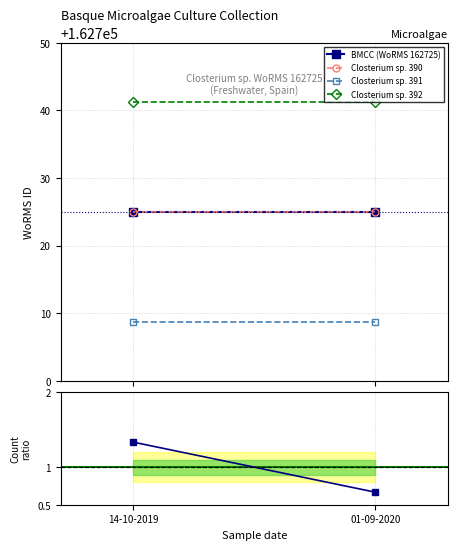

List the series in order of their peak value, lowest first.

Count ratio, Closterium sp. 391, BMCC (WoRMS 162725), Closterium sp. 390, Closterium sp. 392